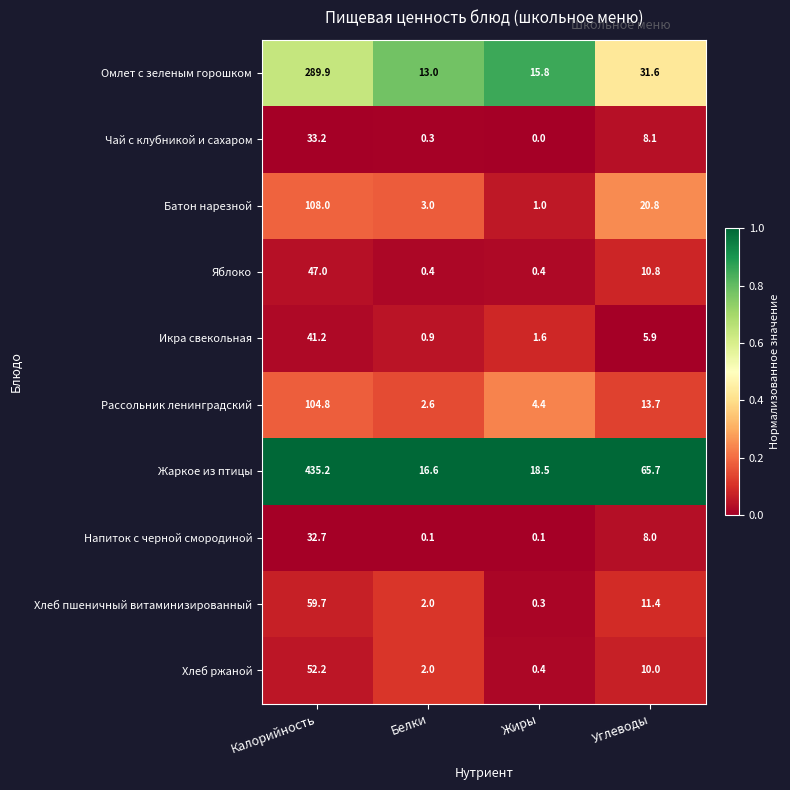

Is it true that Батон нарезной equals 34.1 at Углеводы?

False